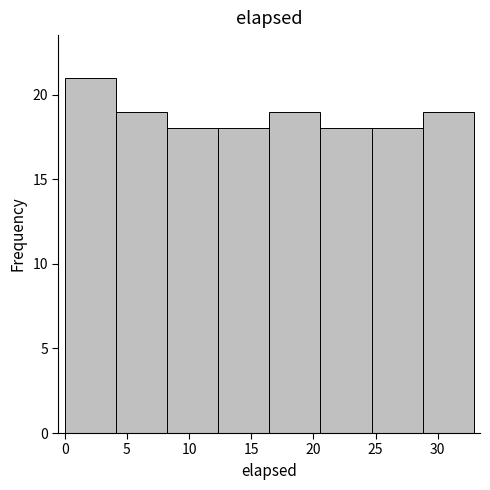

Reading left to right, list every bar in this chart as the range it spans on the x-axis followed by its height. Neither the bar edges nor the heights are printed on the chart, so give them approximately, as read against the axes.

0.0 to 4.0: 21
4.0 to 8.0: 19
8.0 to 12.5: 18
12.5 to 16.5: 18
16.5 to 20.5: 19
20.5 to 24.5: 18
24.5 to 29.0: 18
29.0 to 33.0: 19